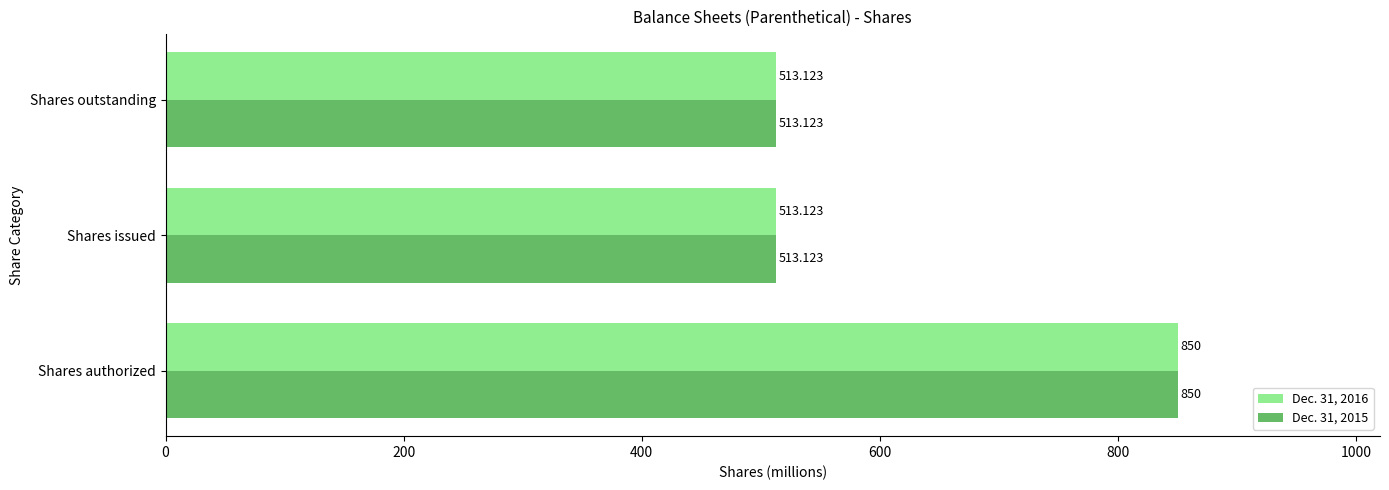

At which category is the sum across all series the highest?

Shares authorized